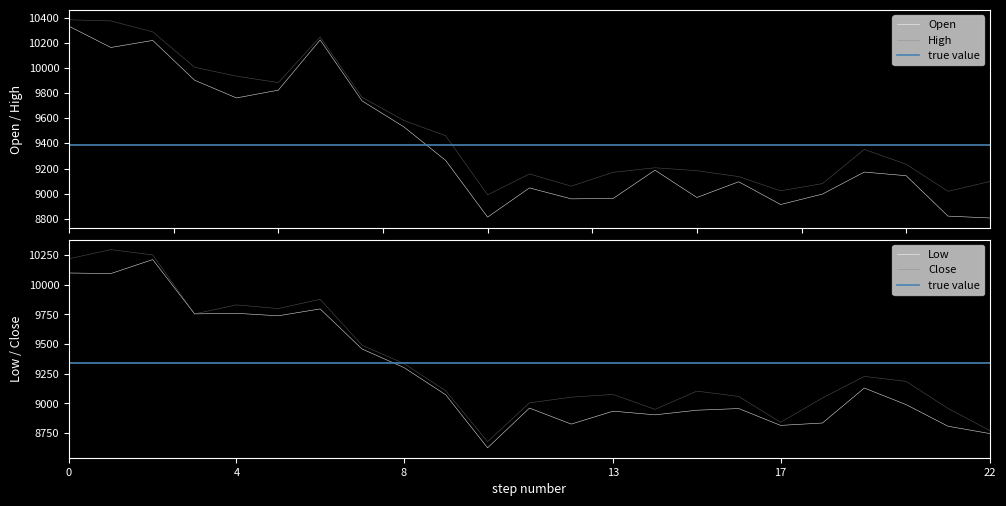

Is it true that High equals 3654 at 22.04.2024?

False